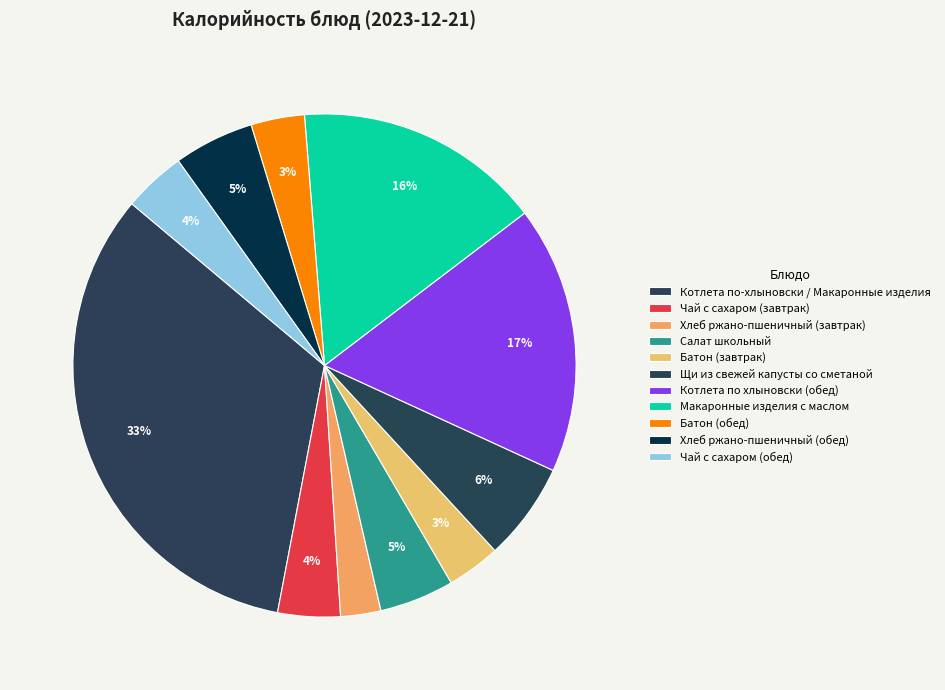

What portion of the pie excludes Салат школьный?

95.2%